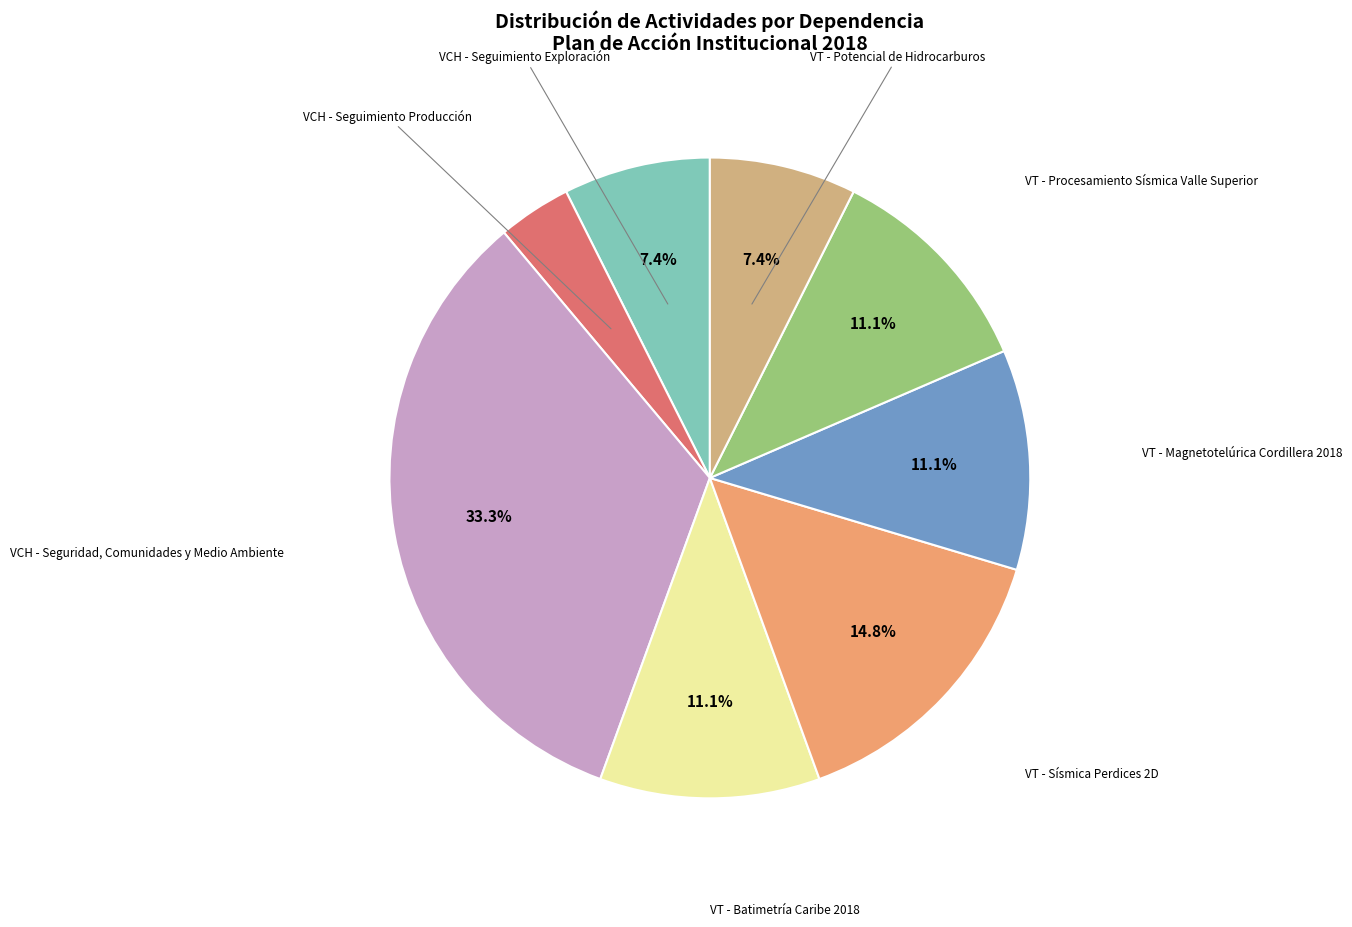

Count the number of slices in the pie.

8